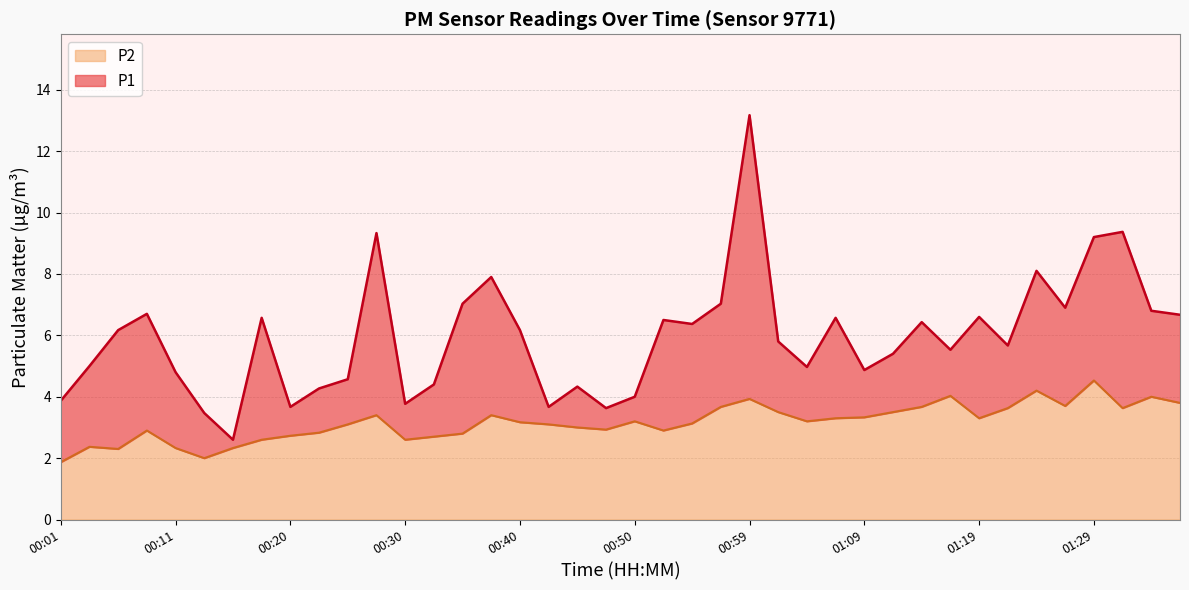

Which series has the largest range (max minus min)?

P1